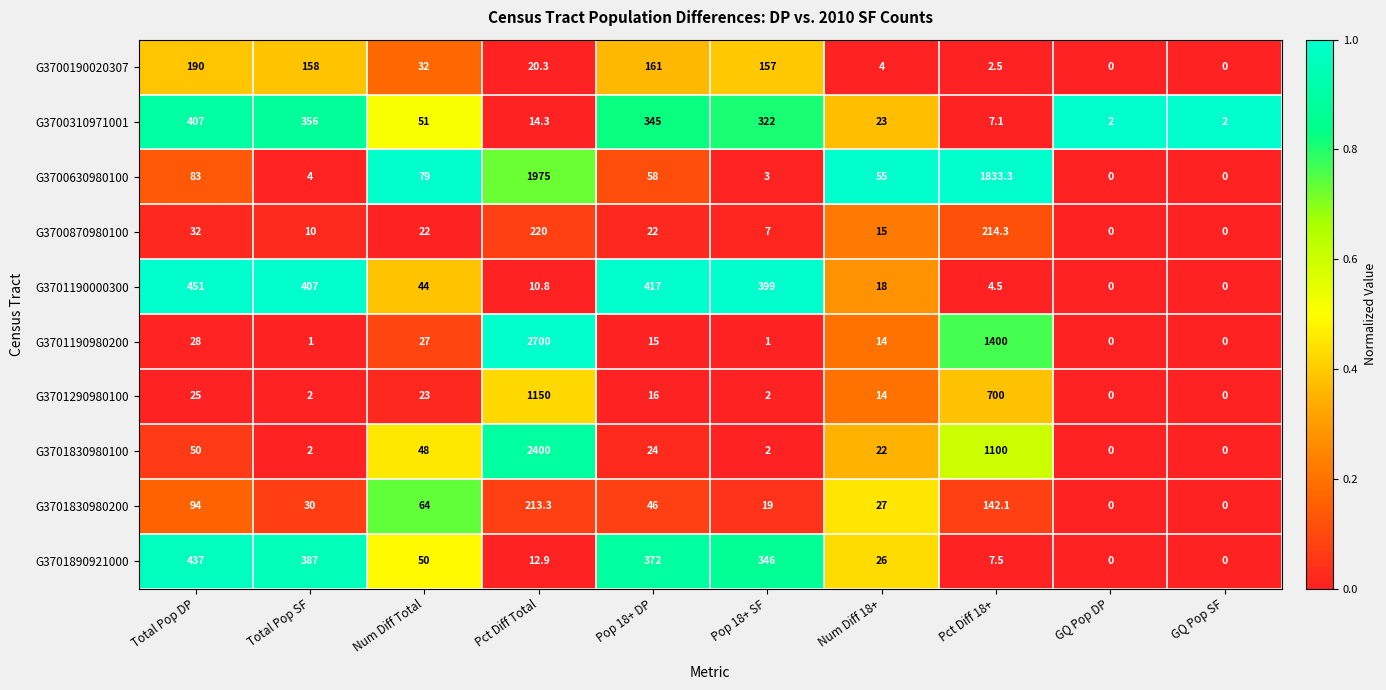

At how many categories does at least one series exceed 136?

6